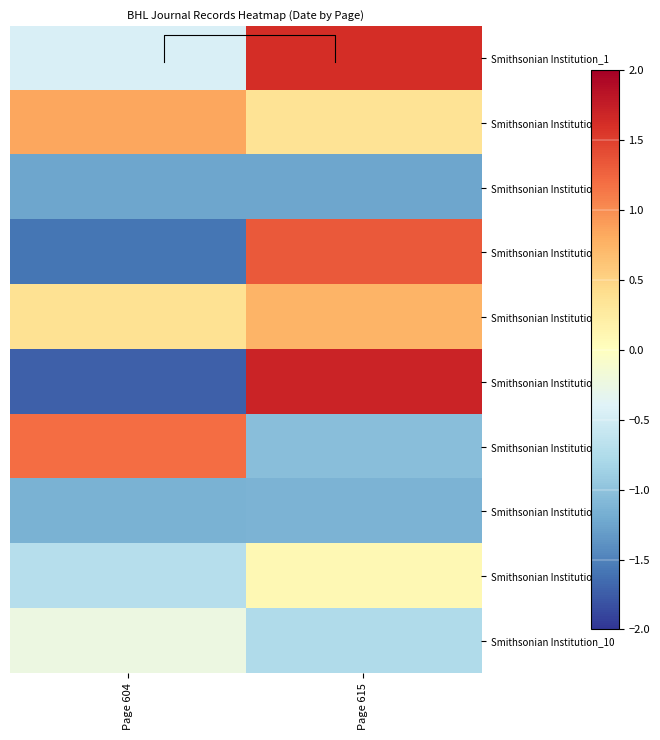

How many positive values does the Smithsonian Institution_1 series have?

1